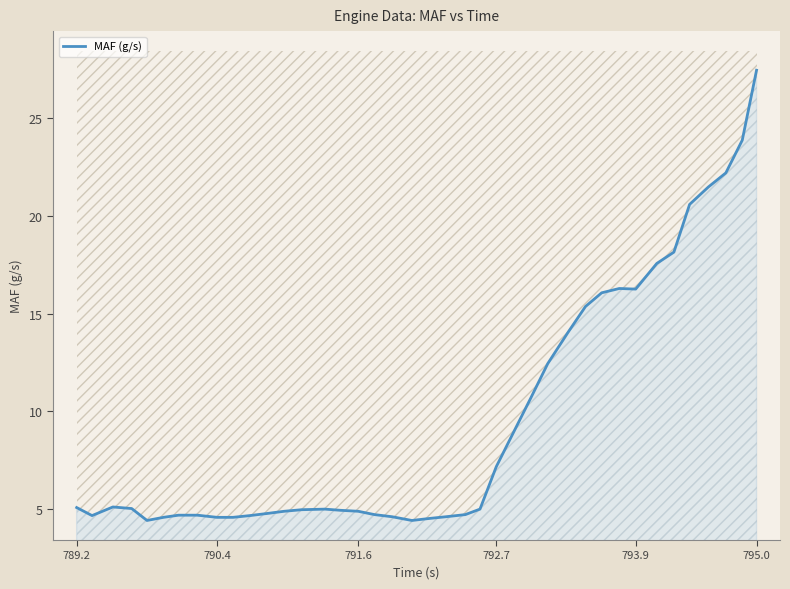

At which label does MAF (g/s) reach its peak?

795.0